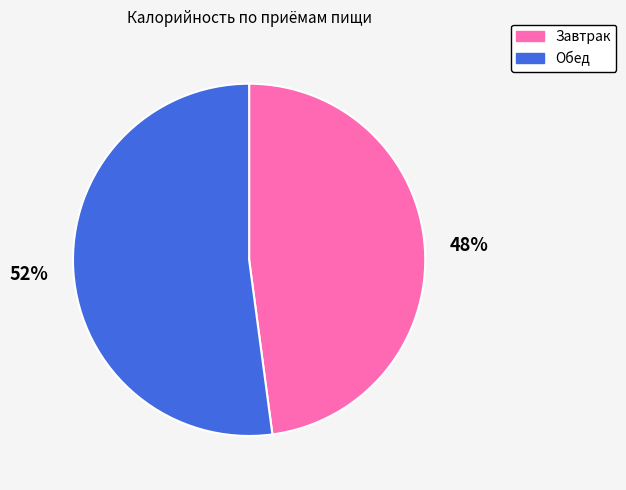

True or false: Обед accounts for 52% of the total.

True